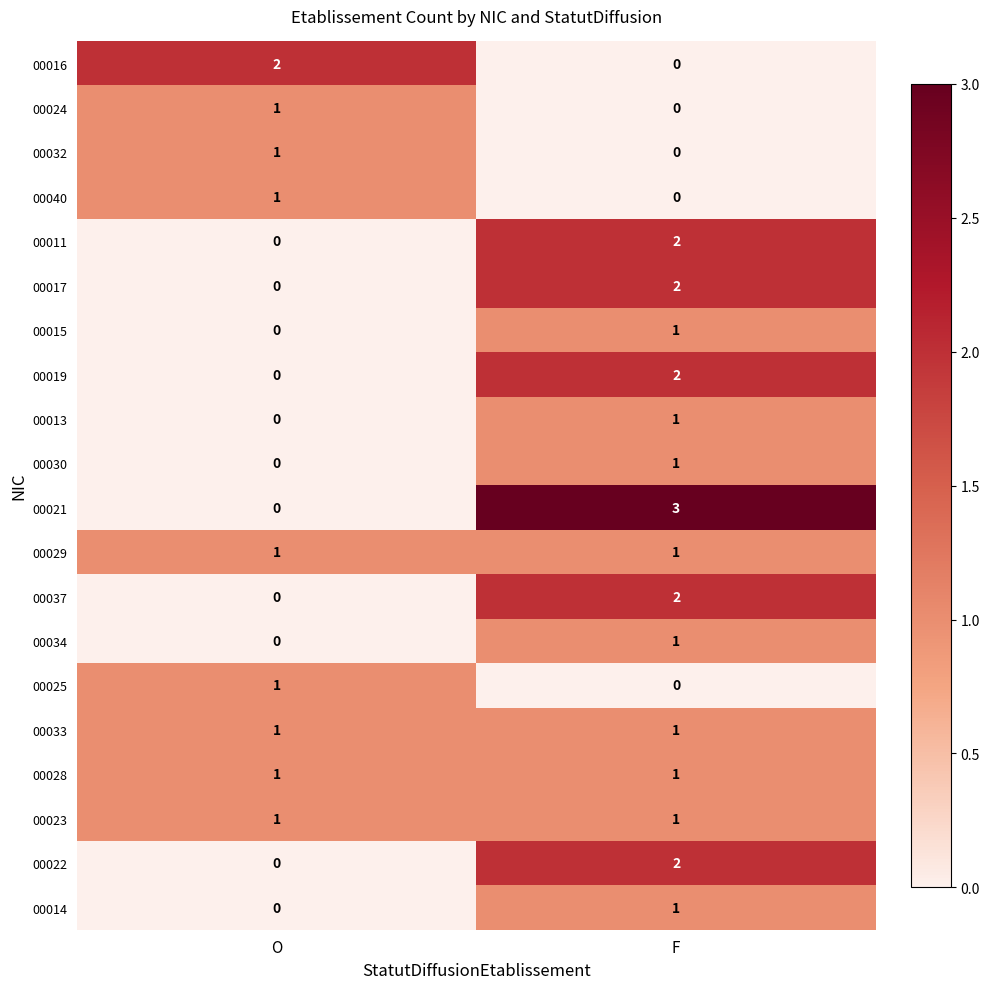

Is it true that 00033 equals 1 at F?

True